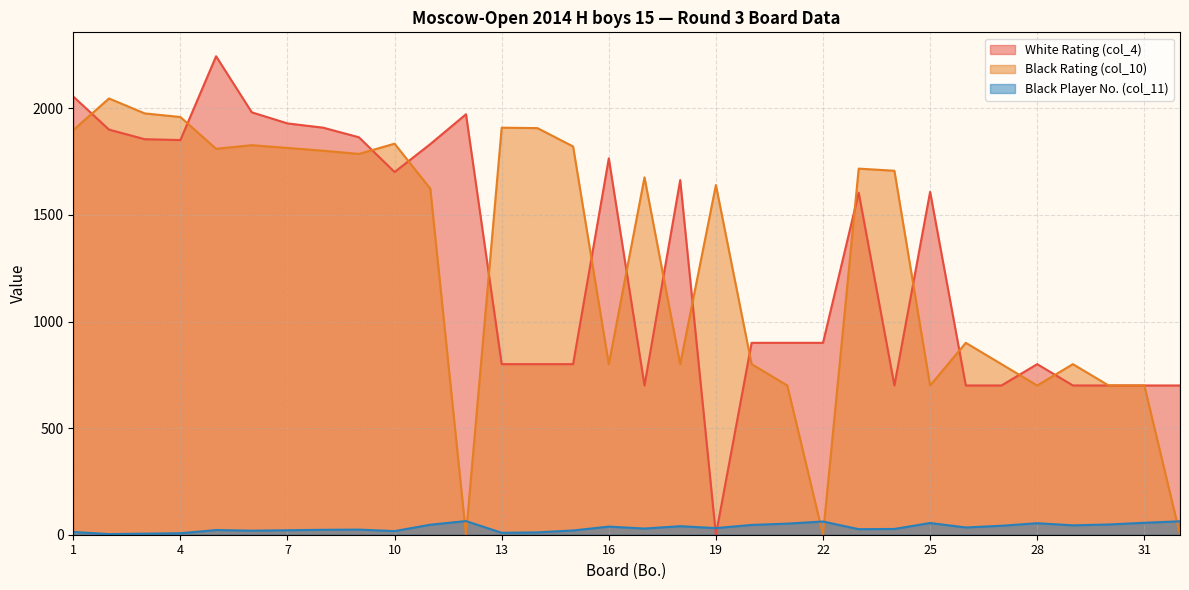

Between 17 and 7, which is larger?

7